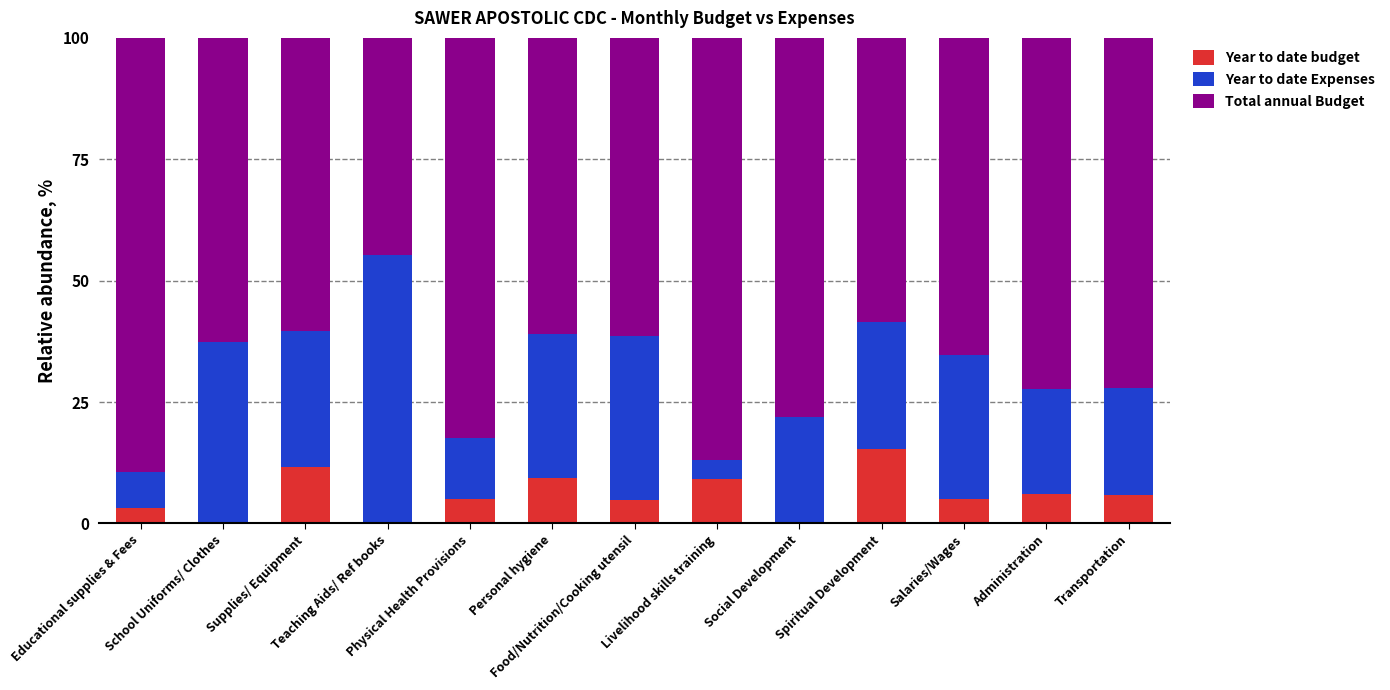

What is the maximum value for Year to date budget?

15.4